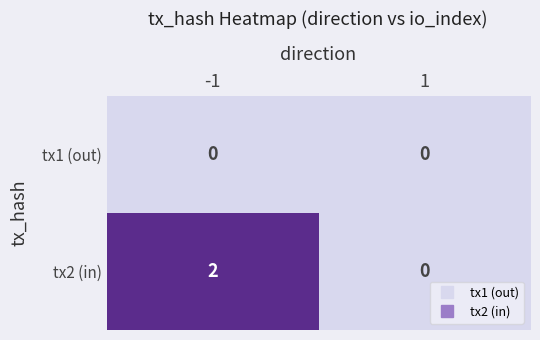

The value of tx2 (in) at -1 is 3. True or false?

False